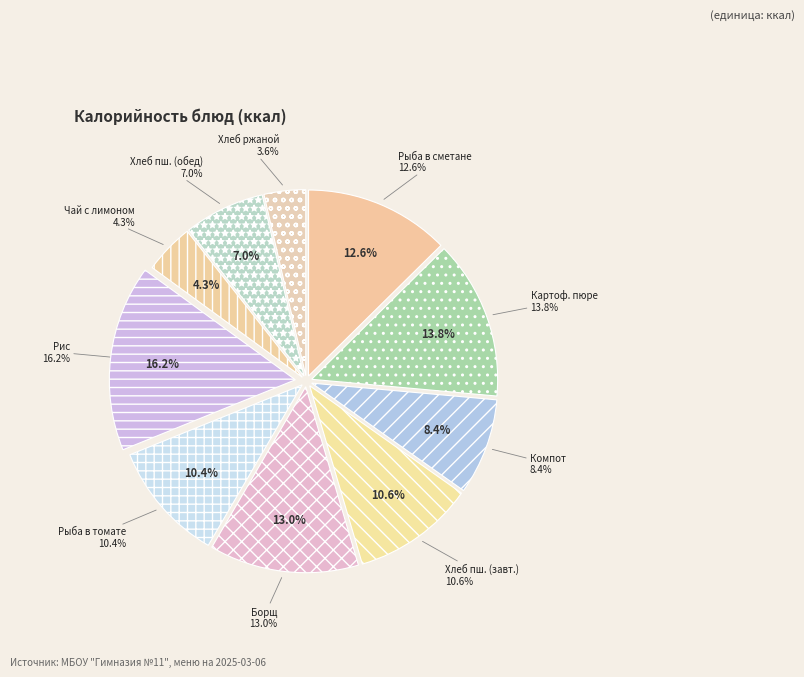

How many segments does this pie chart have?

10